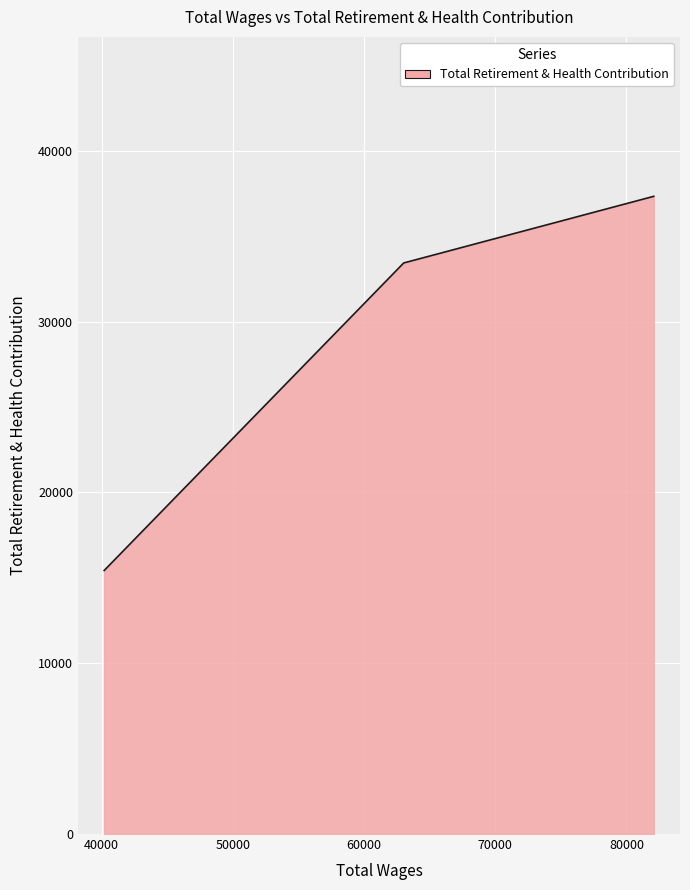

At which category does the chart reach its minimum across all series?

40196.0